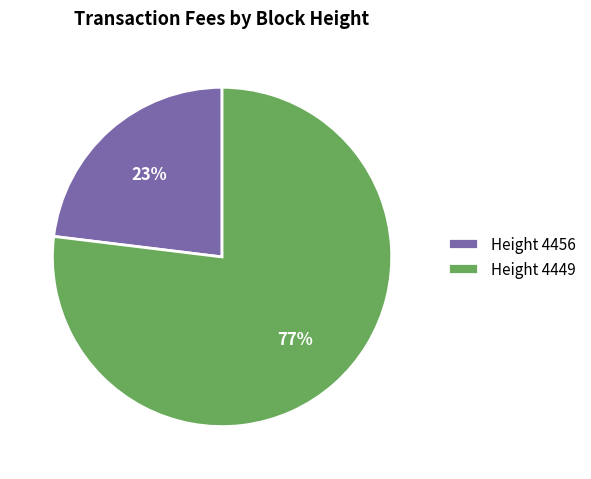

Is the sum of Height 4456 and Height 4449 greater than half?

Yes